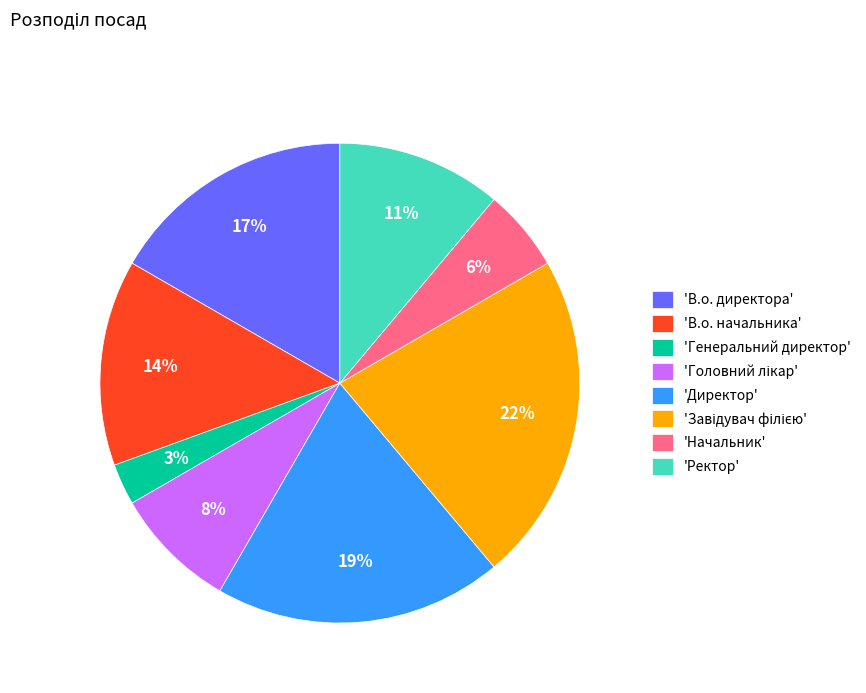

To the nearest percent, what percentage of the pie is 'Ректор'?

11%